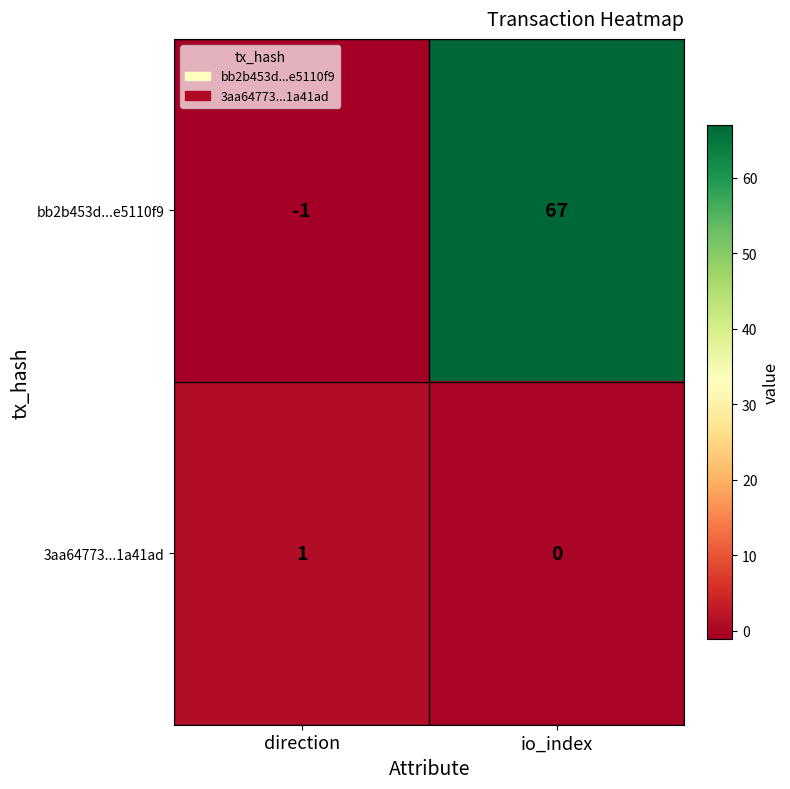

At which label is bb2b453d...e5110f9 closest to 33?

direction